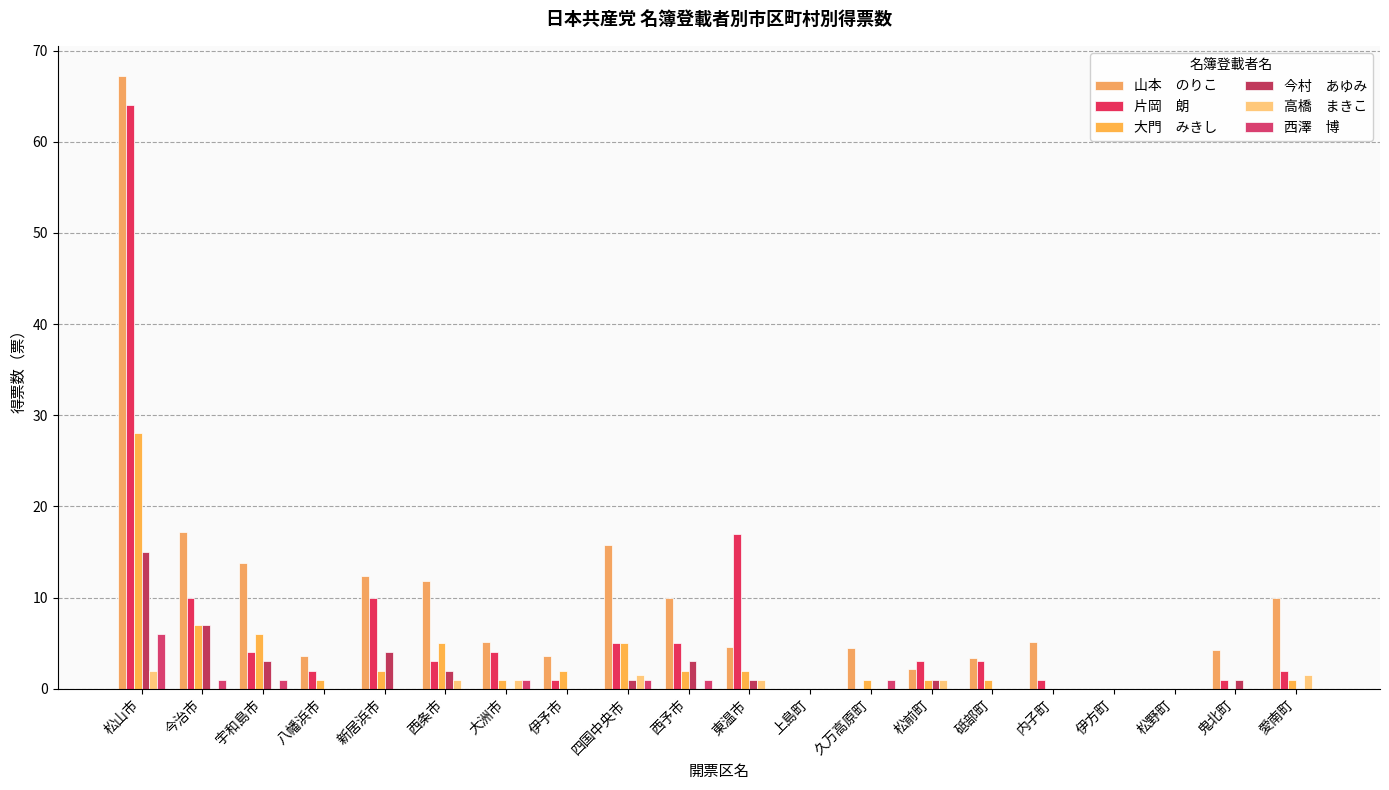

Does the chart contain stacked bars?

No